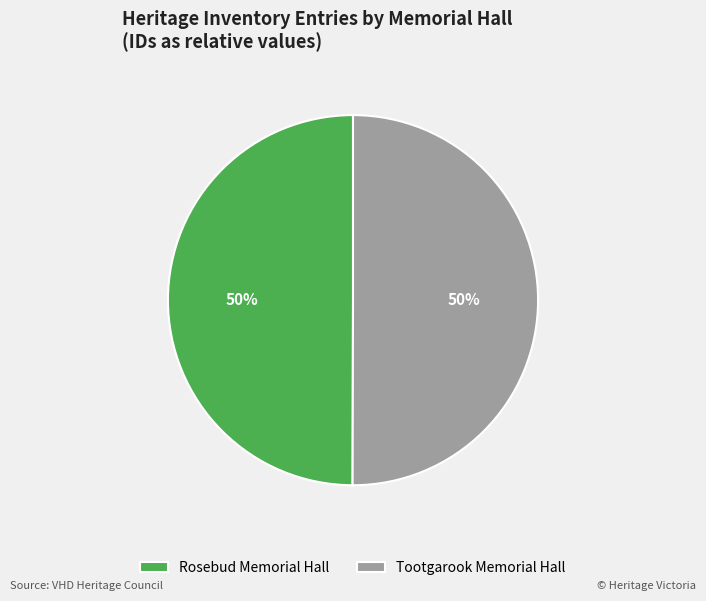

What is the ratio of the value at Tootgarook Memorial Hall to the value at Rosebud Memorial Hall?

1.0